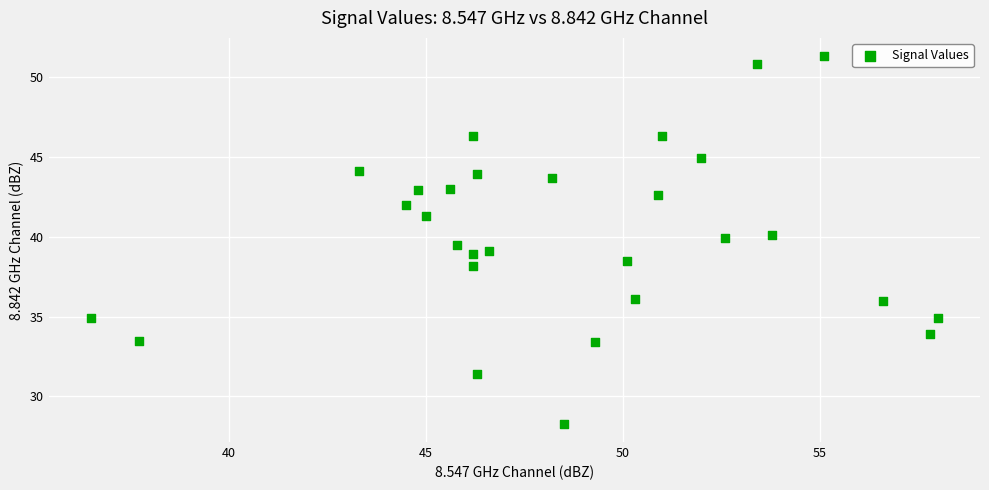

What is the range of Y values (max minus min)?

23.0